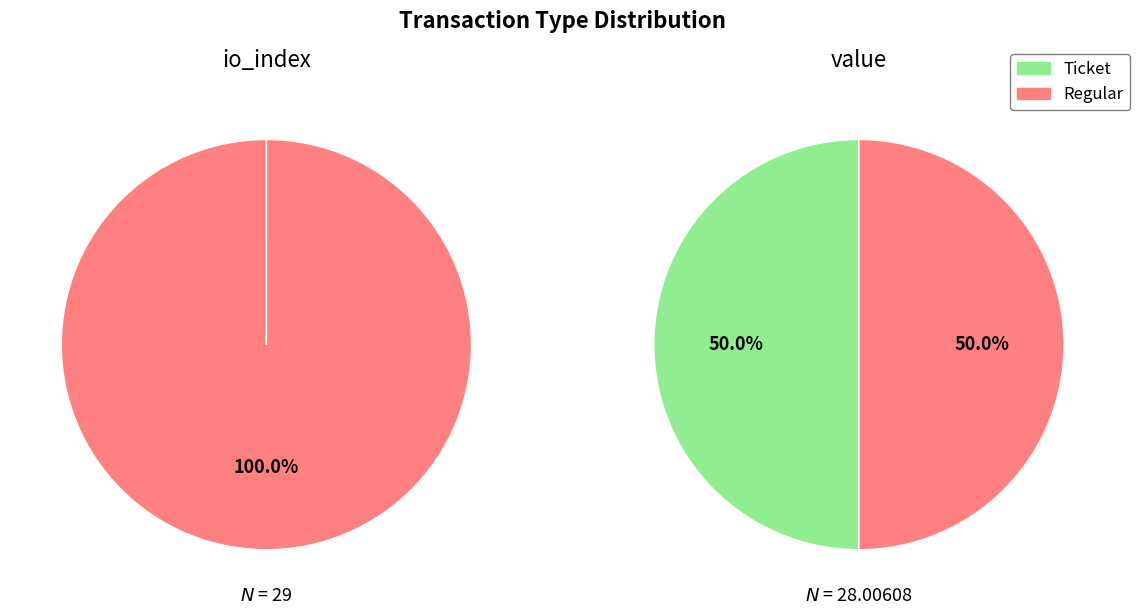

Is there a majority slice in this chart?

Yes